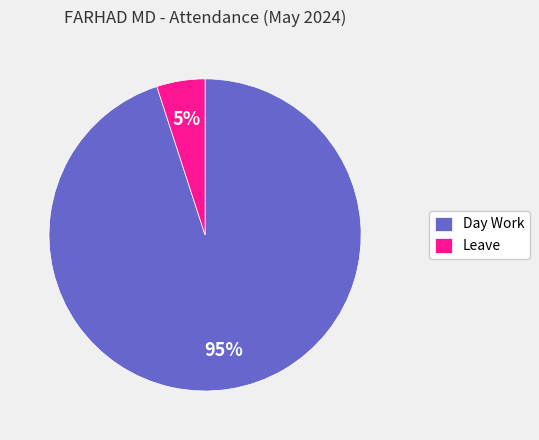

How many slices are in this pie chart?

2